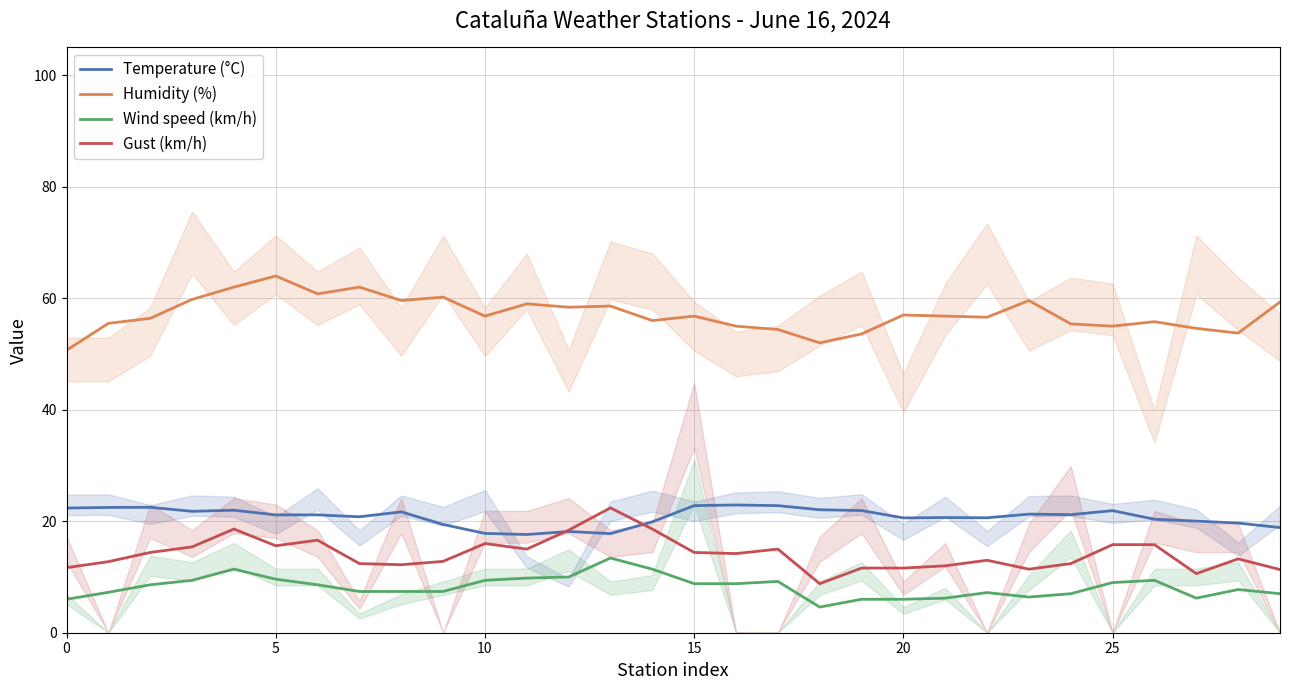

True or false: Gust (km/h) and Humidity (%) intersect in this chart.

False